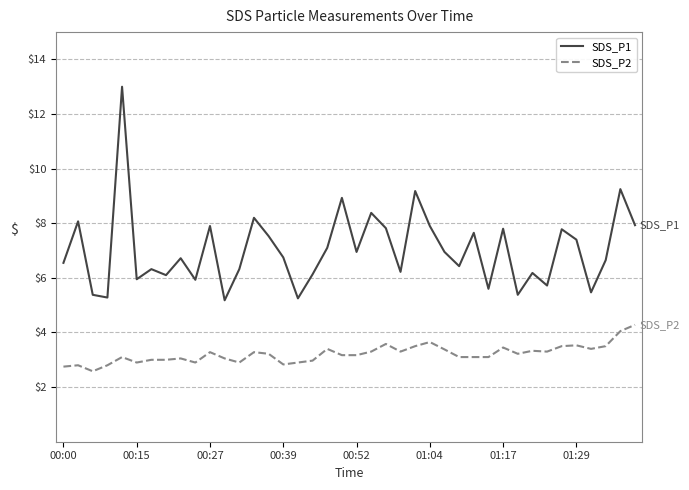

What is the sum of all SDS_P2 values?

128.6